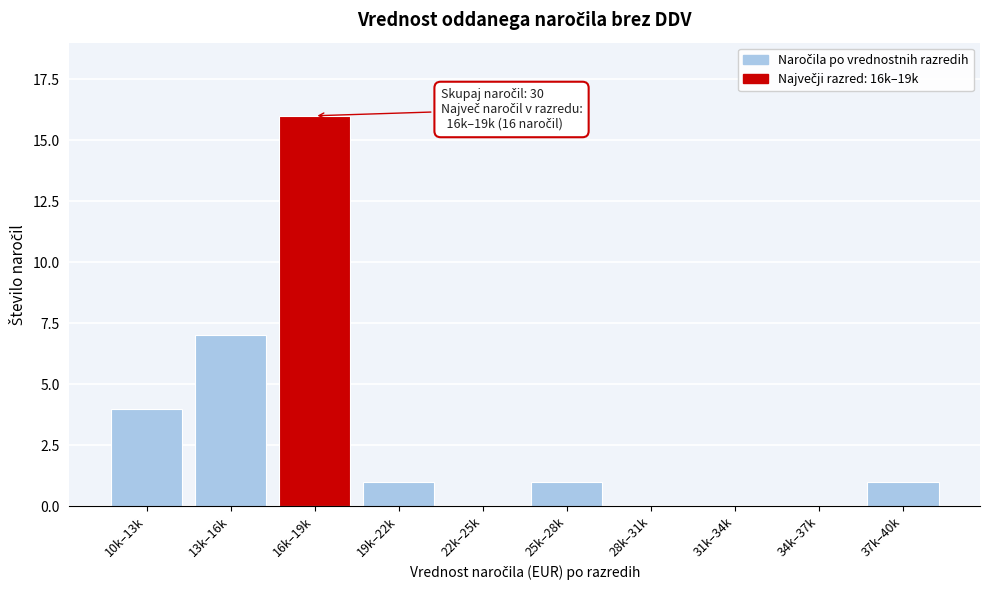

Reading left to right, list all the values displayed in this chart.

10k–13k=4	13k–16k=7	16k–19k=16	19k–22k=1	22k–25k=0	25k–28k=1	28k–31k=0	31k–34k=0	34k–37k=0	37k–40k=1